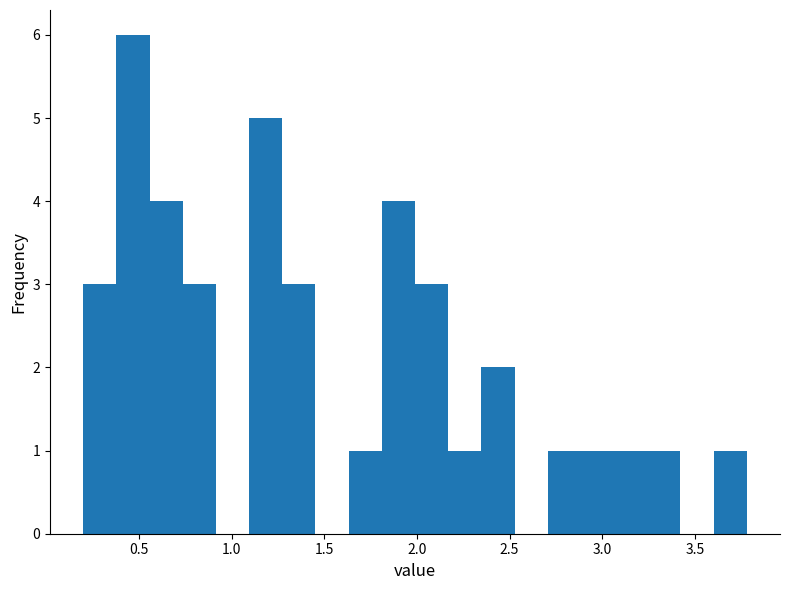

Read against the x-axis, roughly where is the centre of the tallest bar?

0.45